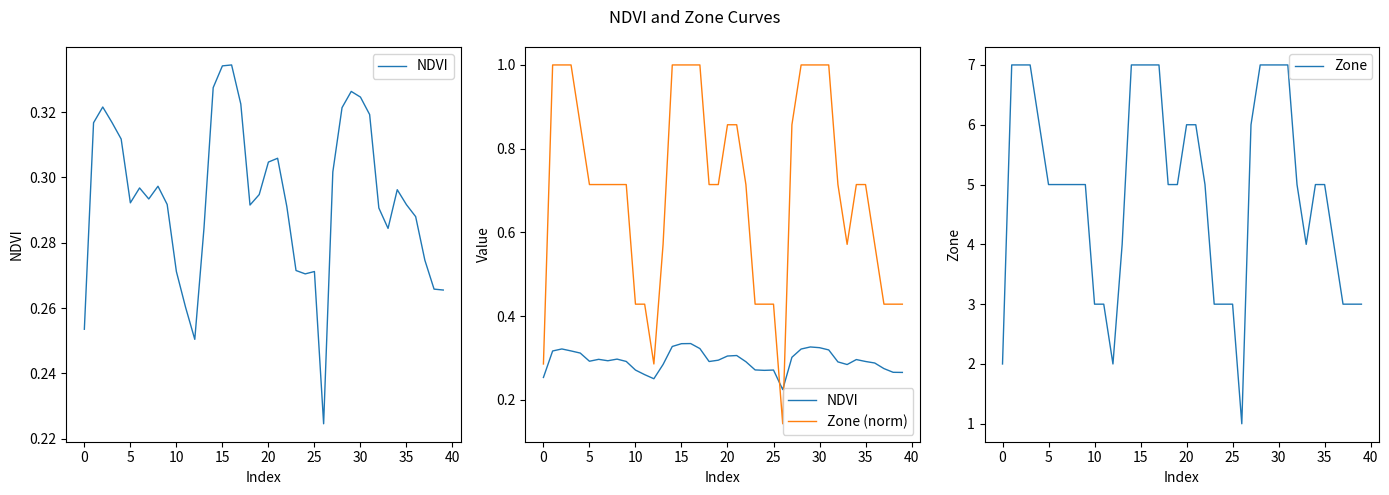

True or false: Zone has a value of 5 at 5.

True